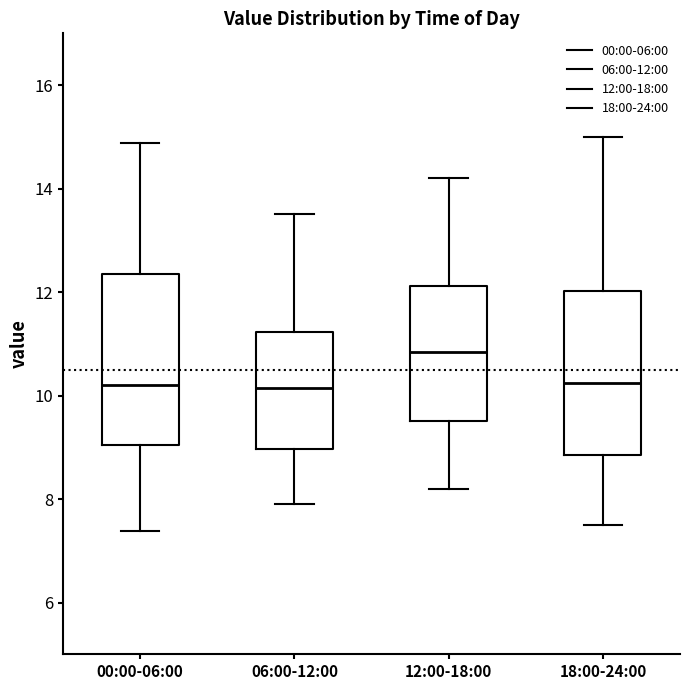

Reading left to right, transcribe this box plot: for each box, give where its median line is, the range the box spans, and where its two whiskers end, as read against the y-axis. The values are not printed on the chart, so give them approximately, as read against the axis.

00:00-06:00: median 10.2, box 9.0 to 12.4, whiskers 7.4 to 14.8
06:00-12:00: median 10.2, box 9.0 to 11.2, whiskers 8.0 to 13.6
12:00-18:00: median 10.8, box 9.6 to 12.2, whiskers 8.2 to 14.2
18:00-24:00: median 10.2, box 8.8 to 12.0, whiskers 7.6 to 15.0